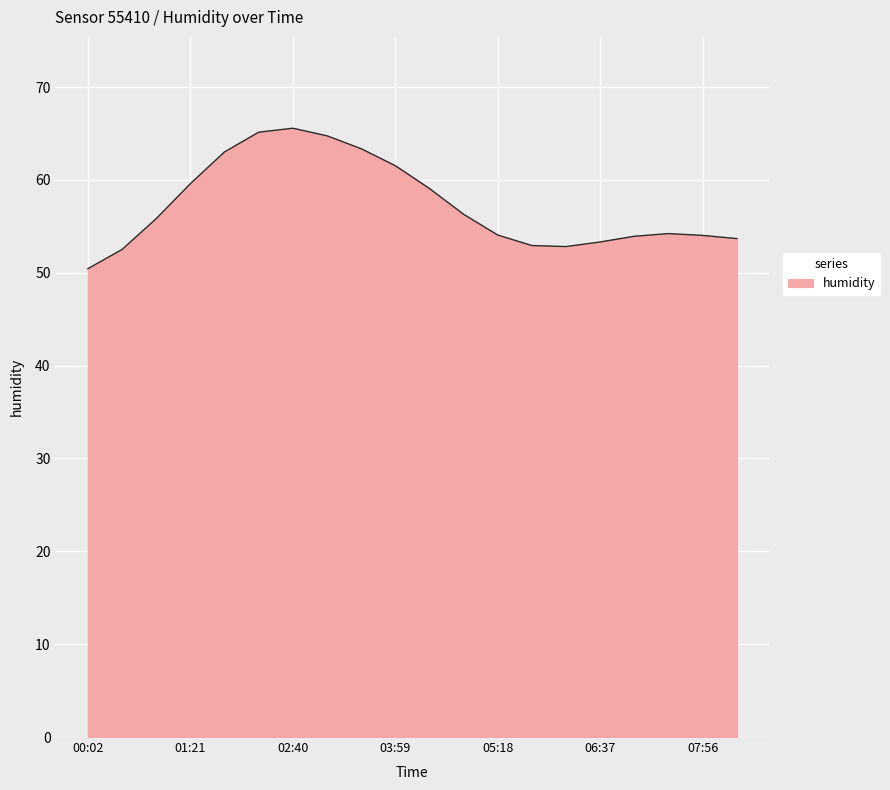

What is the difference between the maximum and minimum values?

15.1